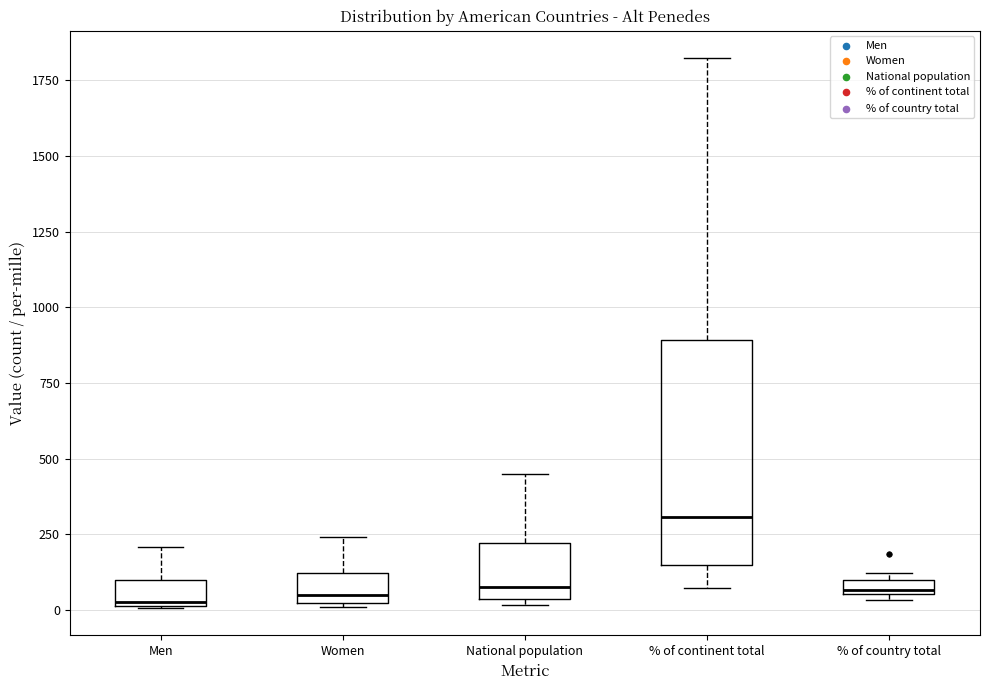

Where does the upper whisker of the box for Men end on the y-axis? The values are not printed on the chart, so give them approximately, as read against the axis.

200